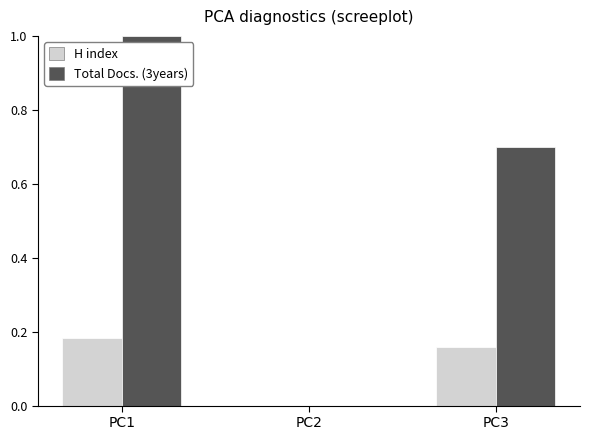

Between PC2 and PC3, which series saw the biggest shift?

Total Docs. (3years)